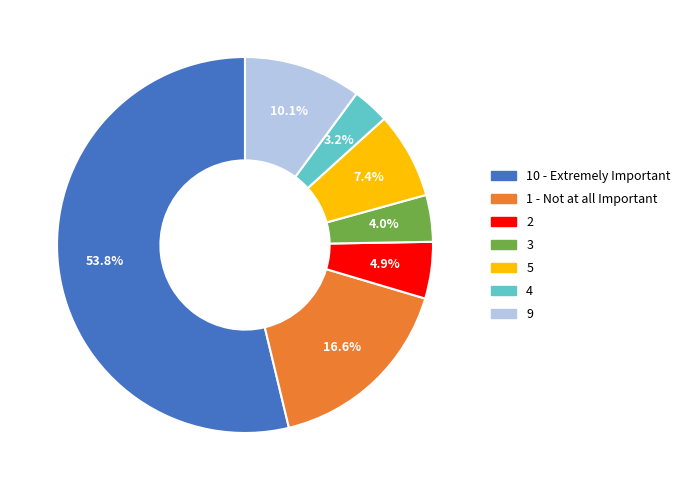

Is there any slice that represents more than half of the pie?

Yes